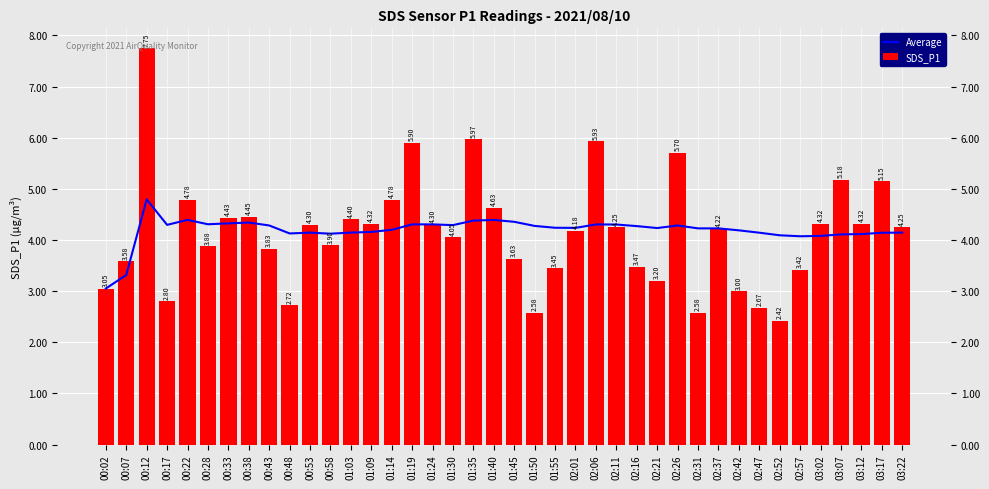

How many bars are there in total?

80